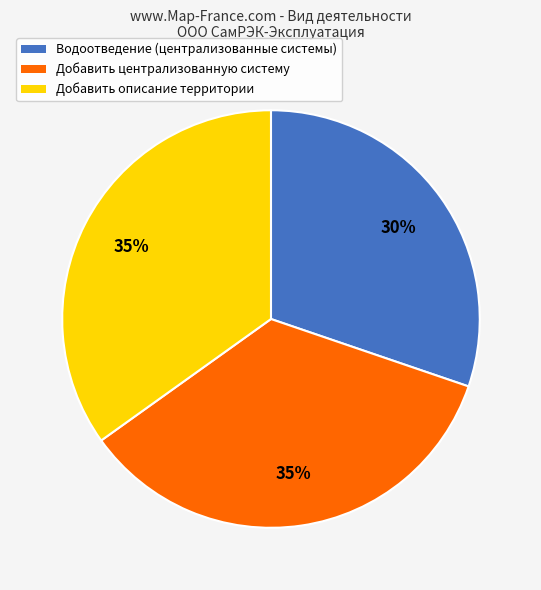

Is it true that Водоотведение is 45% of the pie?

False